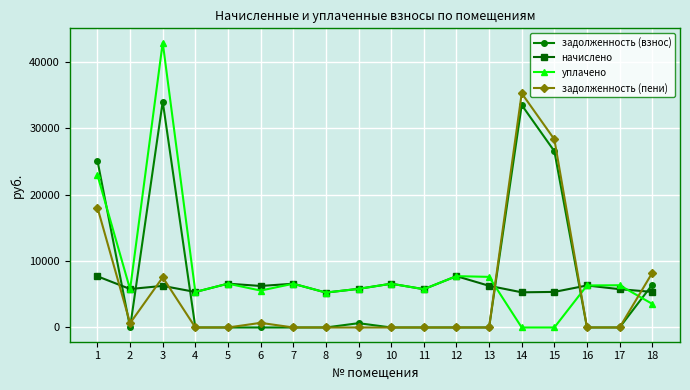

Which series has the largest total across all categories?

уплачено